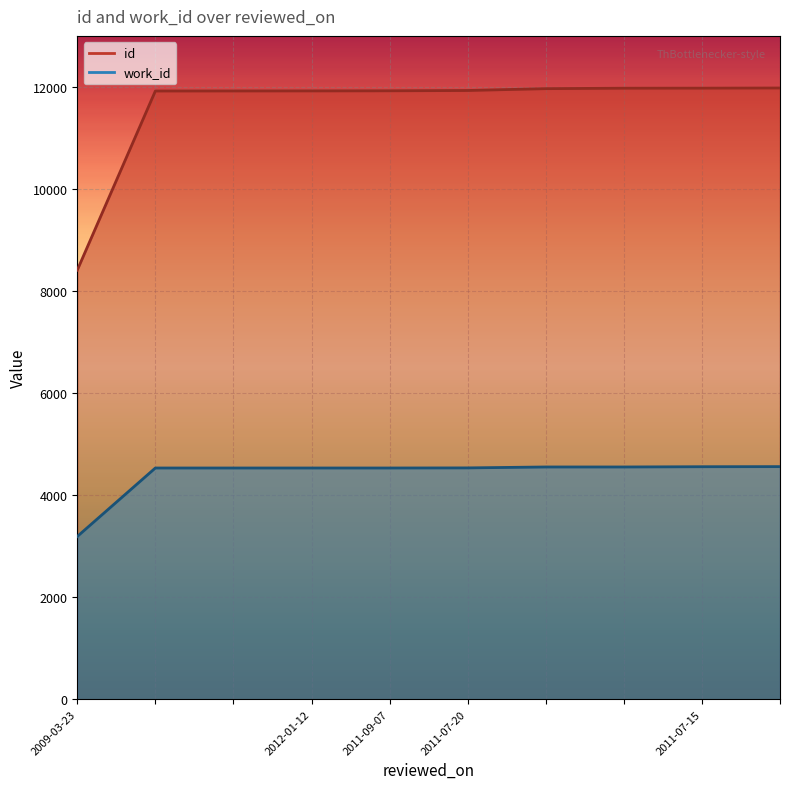

What are all the series names shown in the legend?

id, work_id